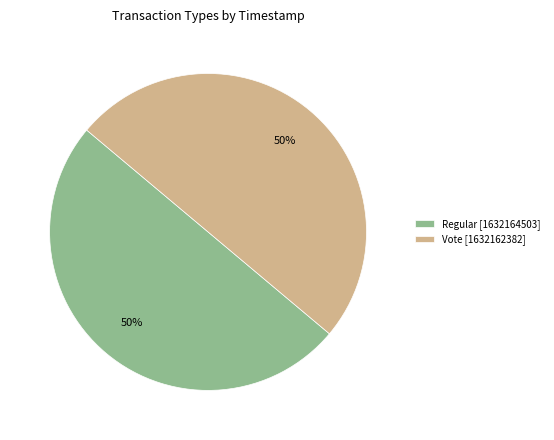

Count the number of slices in the pie.

2